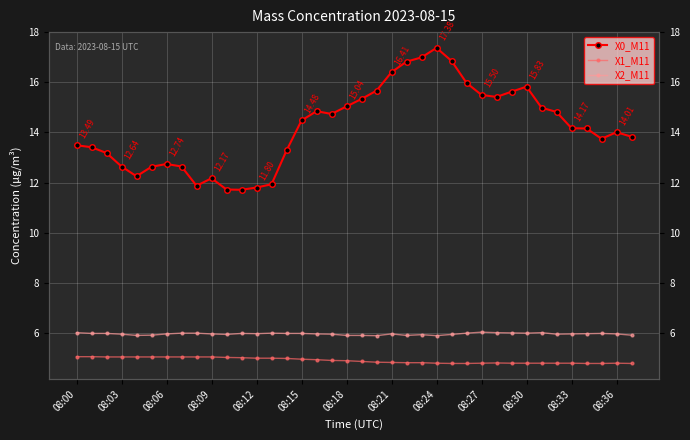

How many lines are shown in the chart?

3